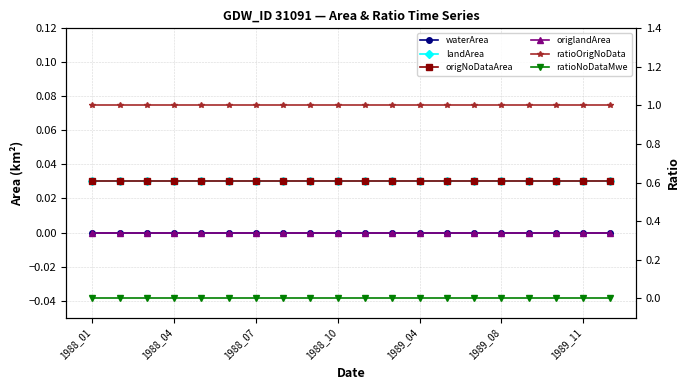

True or false: ratioOrigNoData and origNoDataArea intersect in this chart.

False